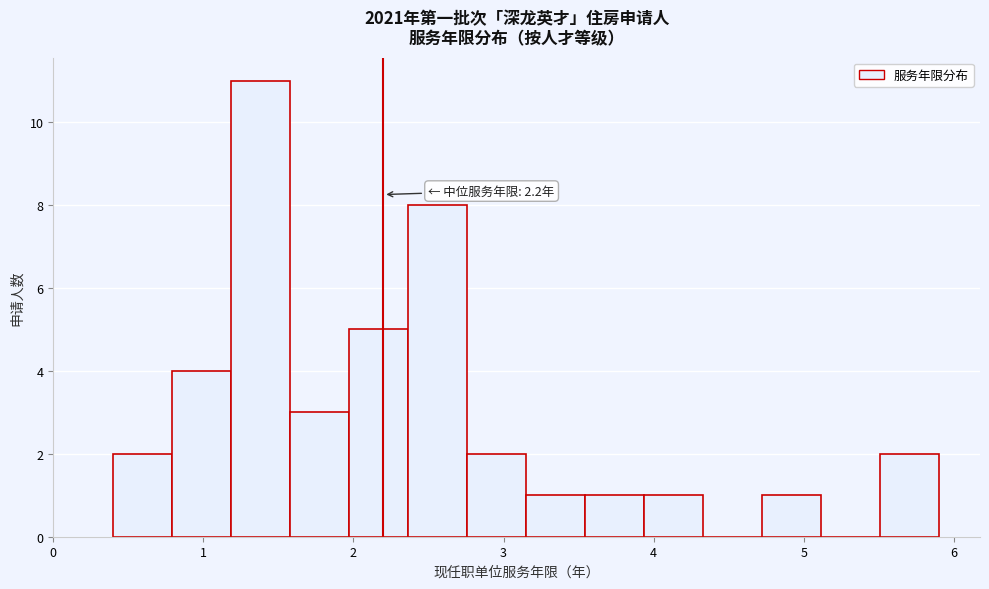

Read against the x-axis, roughly where is the centre of the tallest bar?

1.4